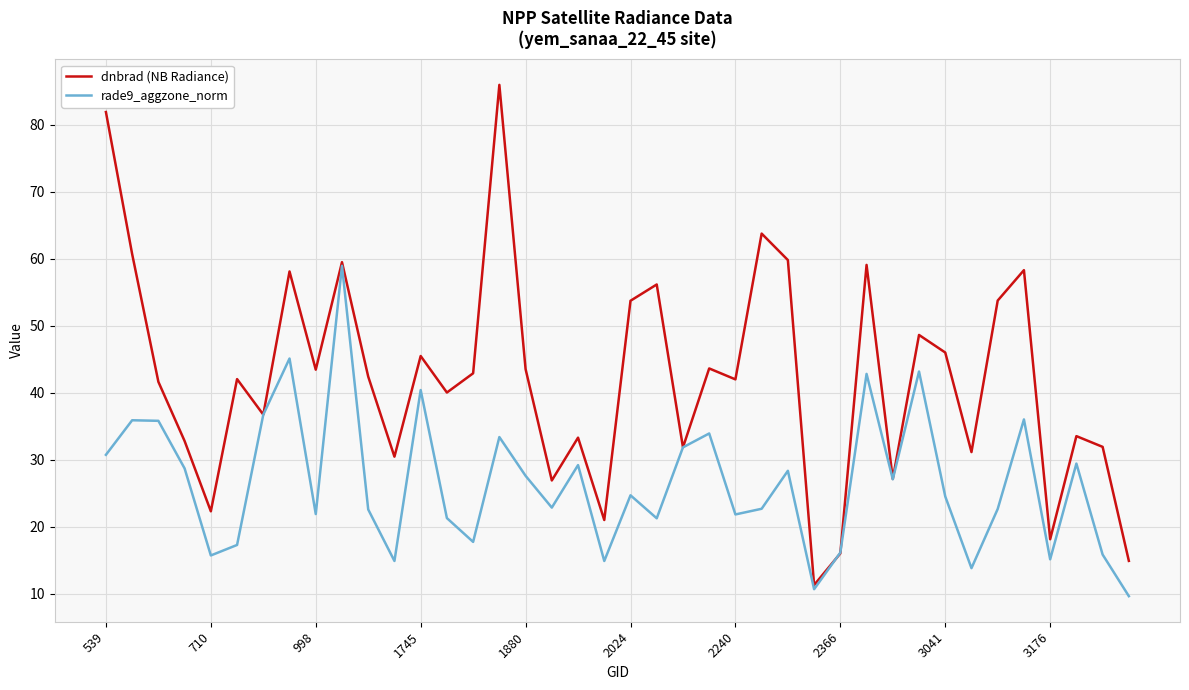

What is the difference between the second highest and second lowest values in the rade9_aggzone_norm series?

34.4